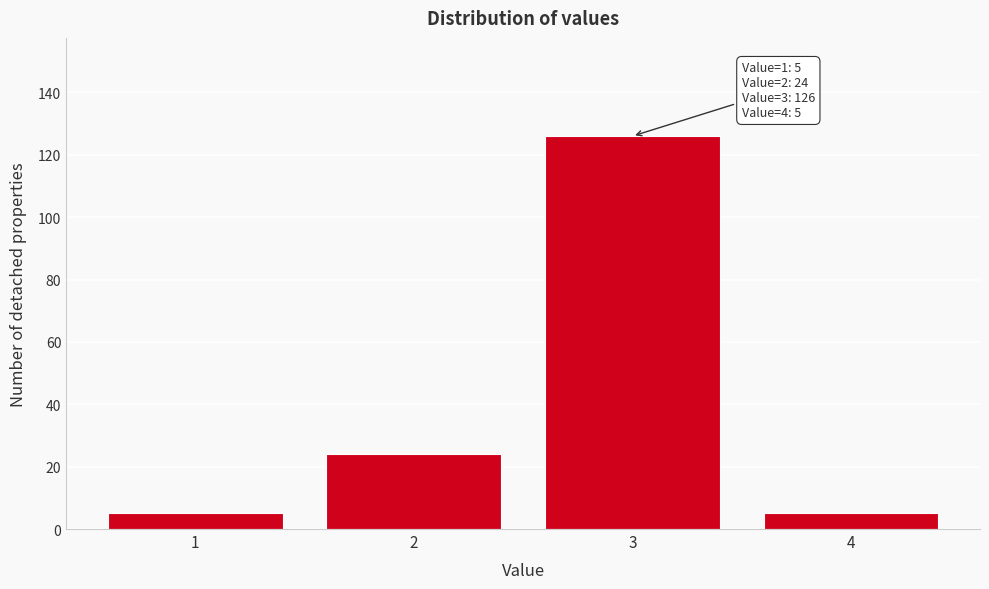

Reading left to right, transcribe all the data shown in this chart.

5	24	126	5